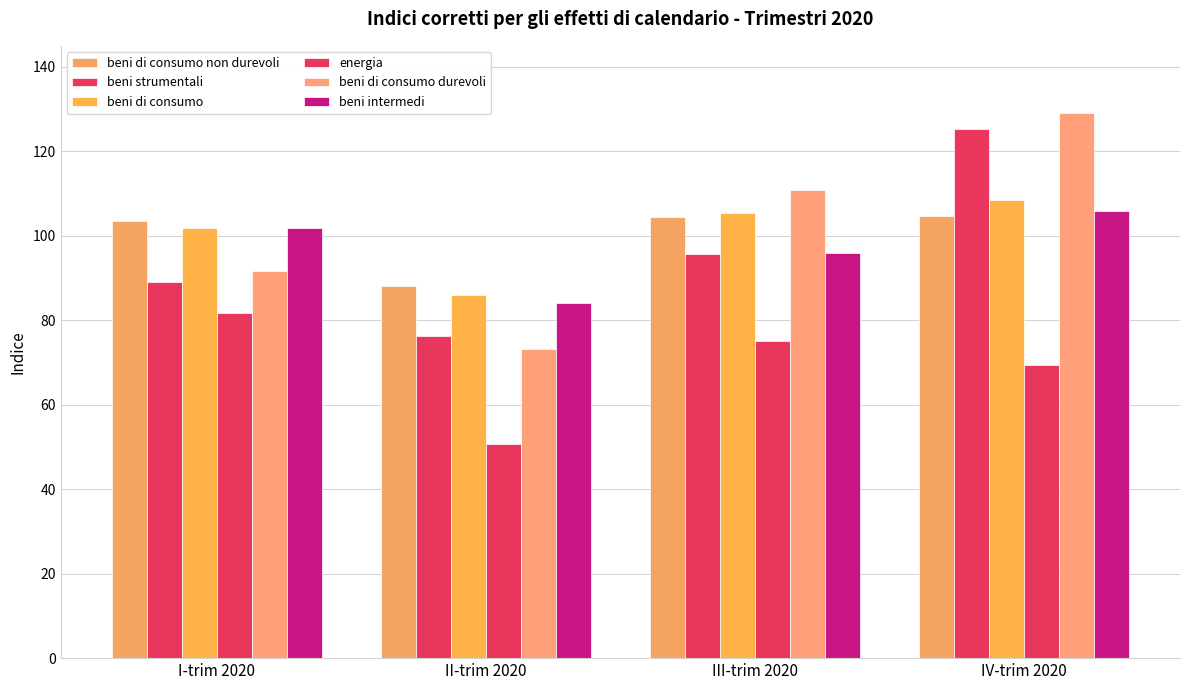

Are the bars horizontal?

No